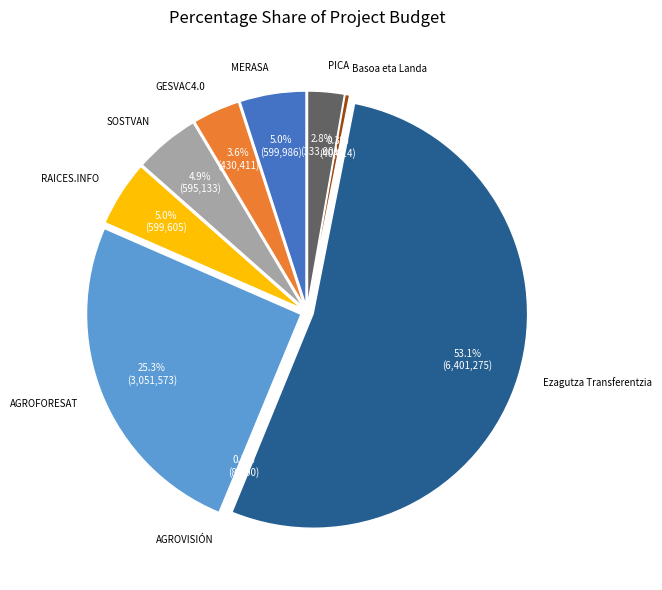

How many segments does this pie chart have?

9